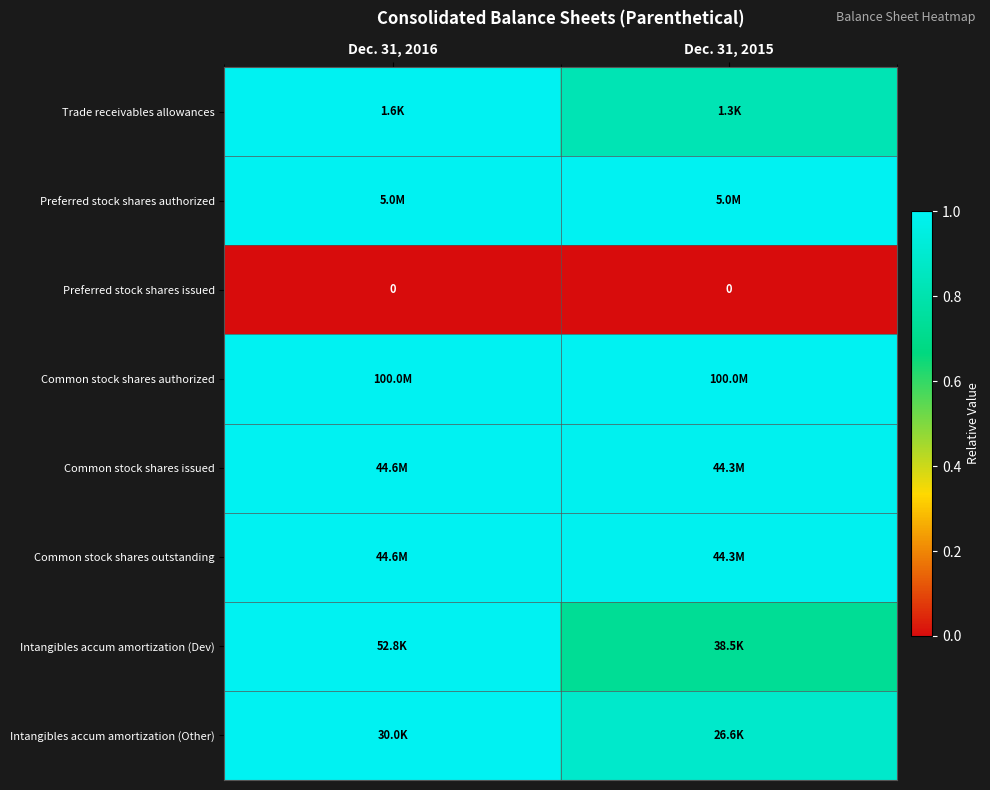

Is it true that Intangibles accum amortization (Dev) equals 0.7 at Dec. 31, 2015?

True